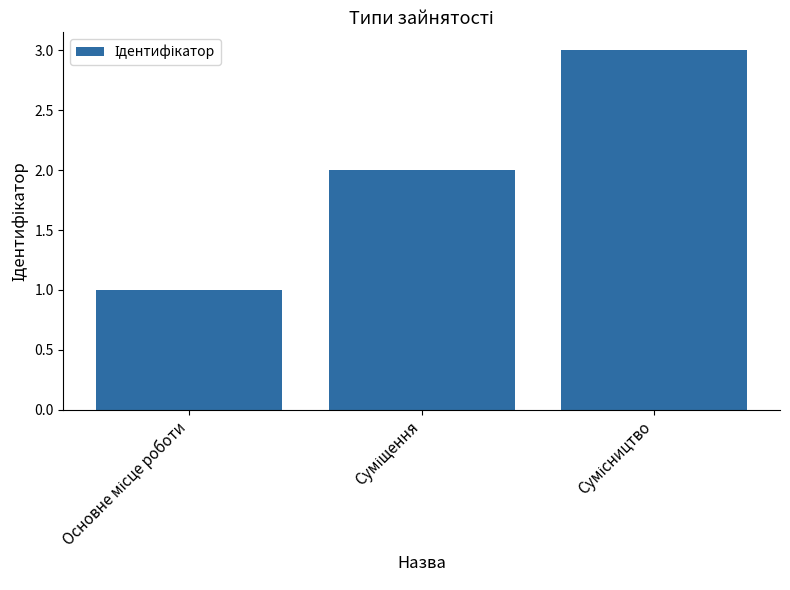

What is the greatest value displayed?

3